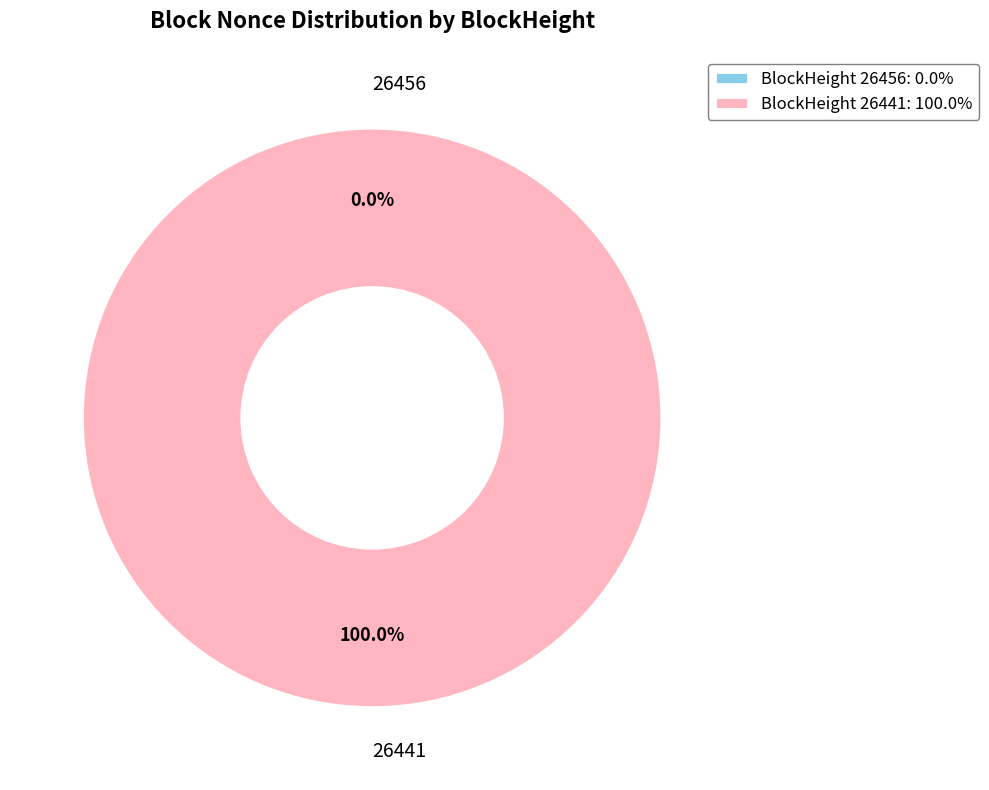

To the nearest percent, what is the difference between the 26456 and 26441 slice percentages?

100%